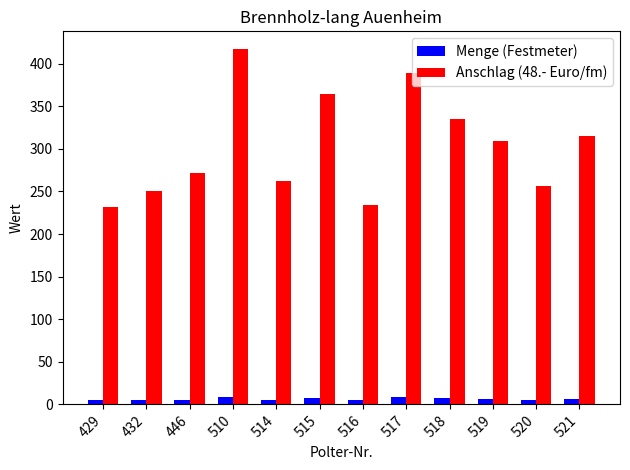

What are all the series names shown in the legend?

Menge (Festmeter), Anschlag (48.- Euro/fm)